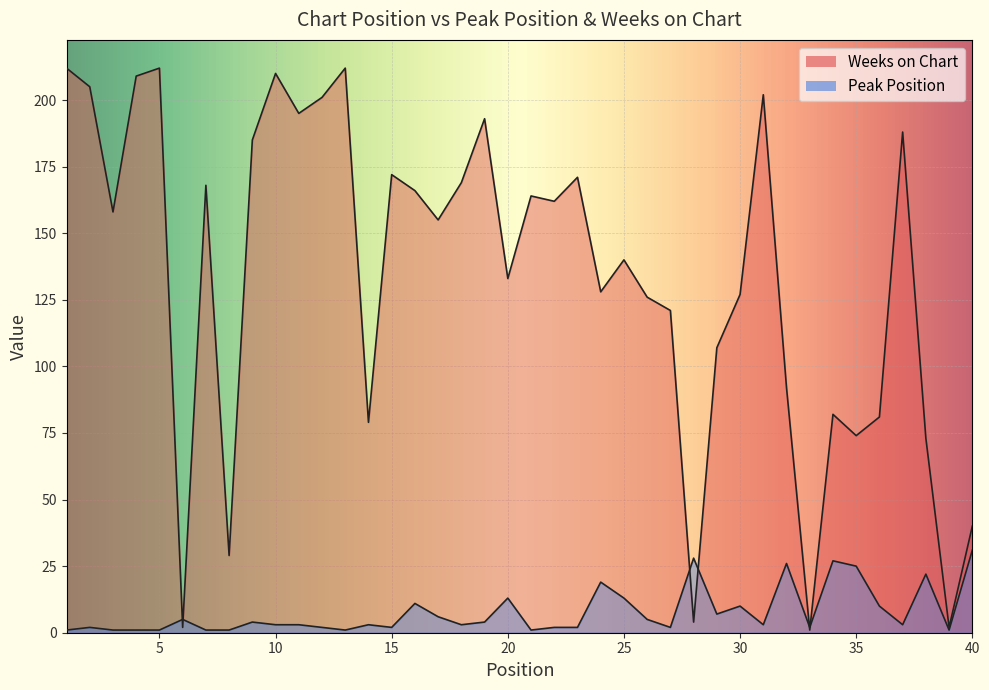

Is it true that Weeks on Chart equals 89 at 24?

False